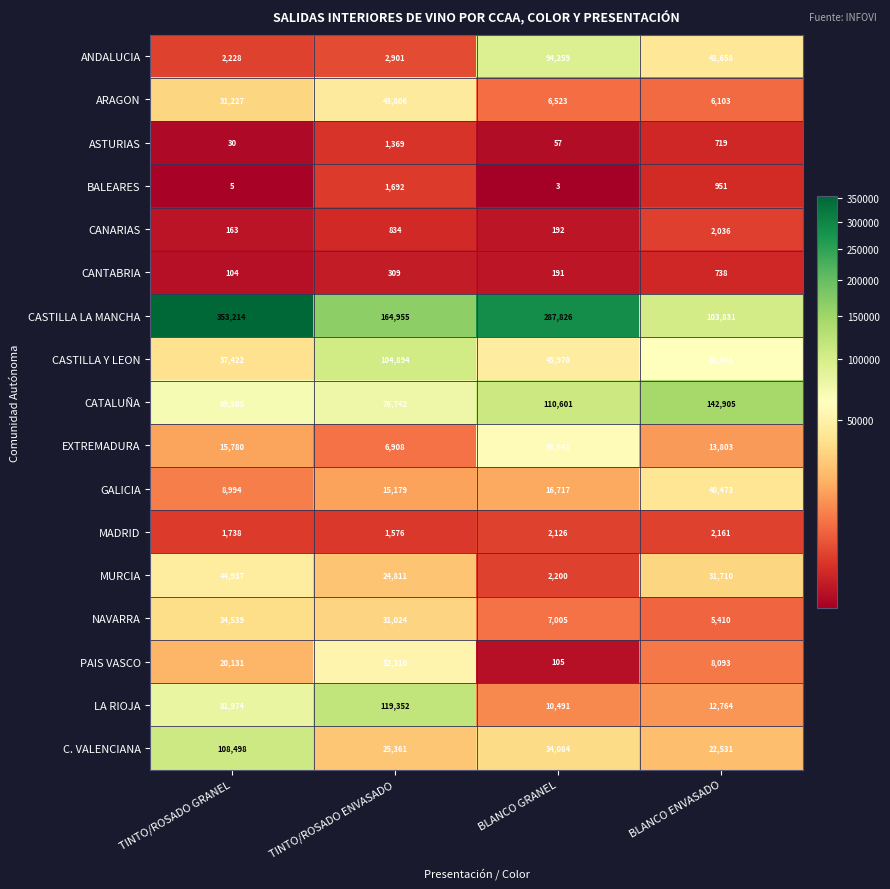

Which category has the lowest value across all series?

BLANCO GRANEL